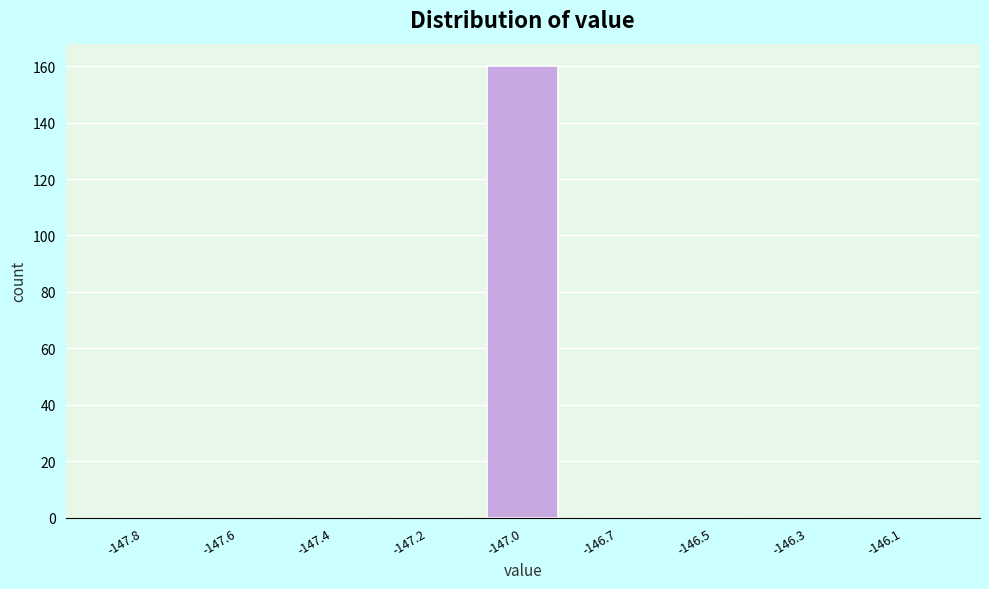

Reading left to right, list all the values displayed in this chart.

-147.8=0	-147.6=0	-147.4=0	-147.2=0	-147.0=160	-146.7=0	-146.5=0	-146.3=0	-146.1=0